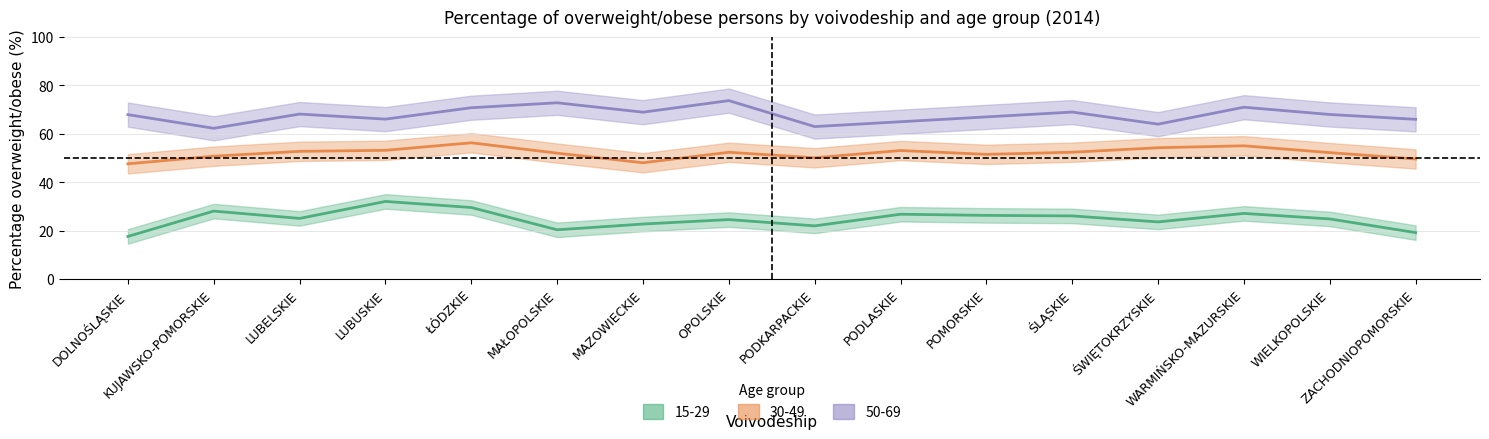

What value does the 15-29_pct series have at WARMIŃSKO-MAZURSKIE?

27.1